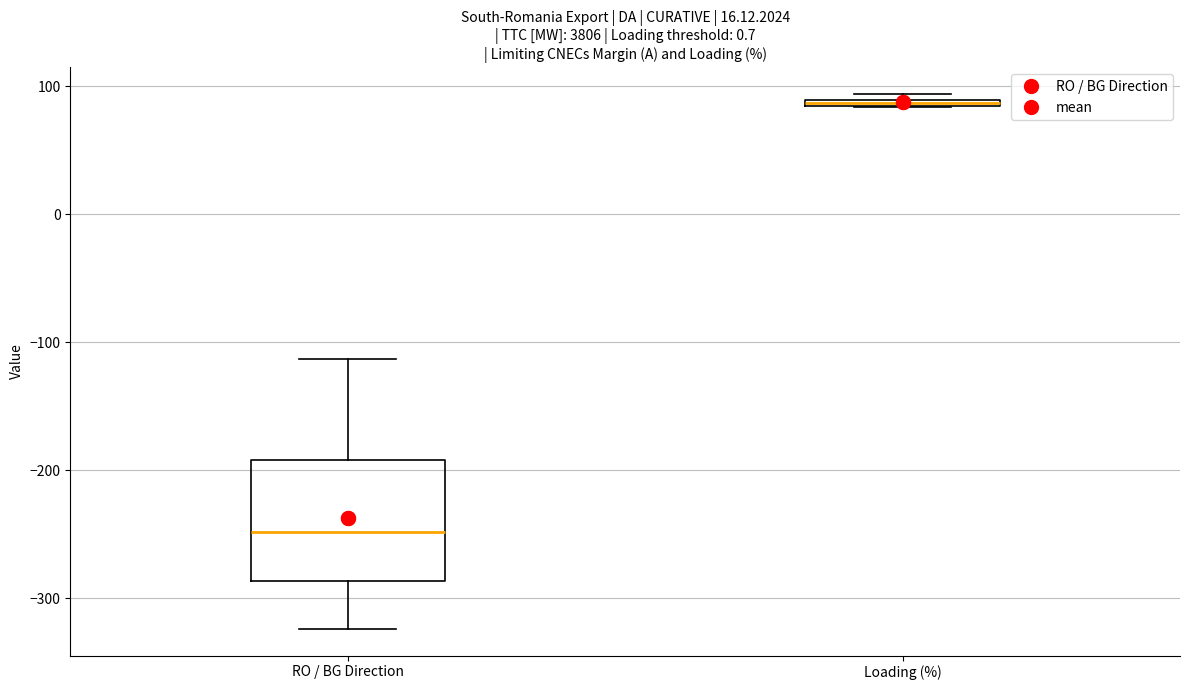

Where is the upper edge of the box for Loading (%) on the y-axis? The values are not printed on the chart, so give them approximately, as read against the axis.

90